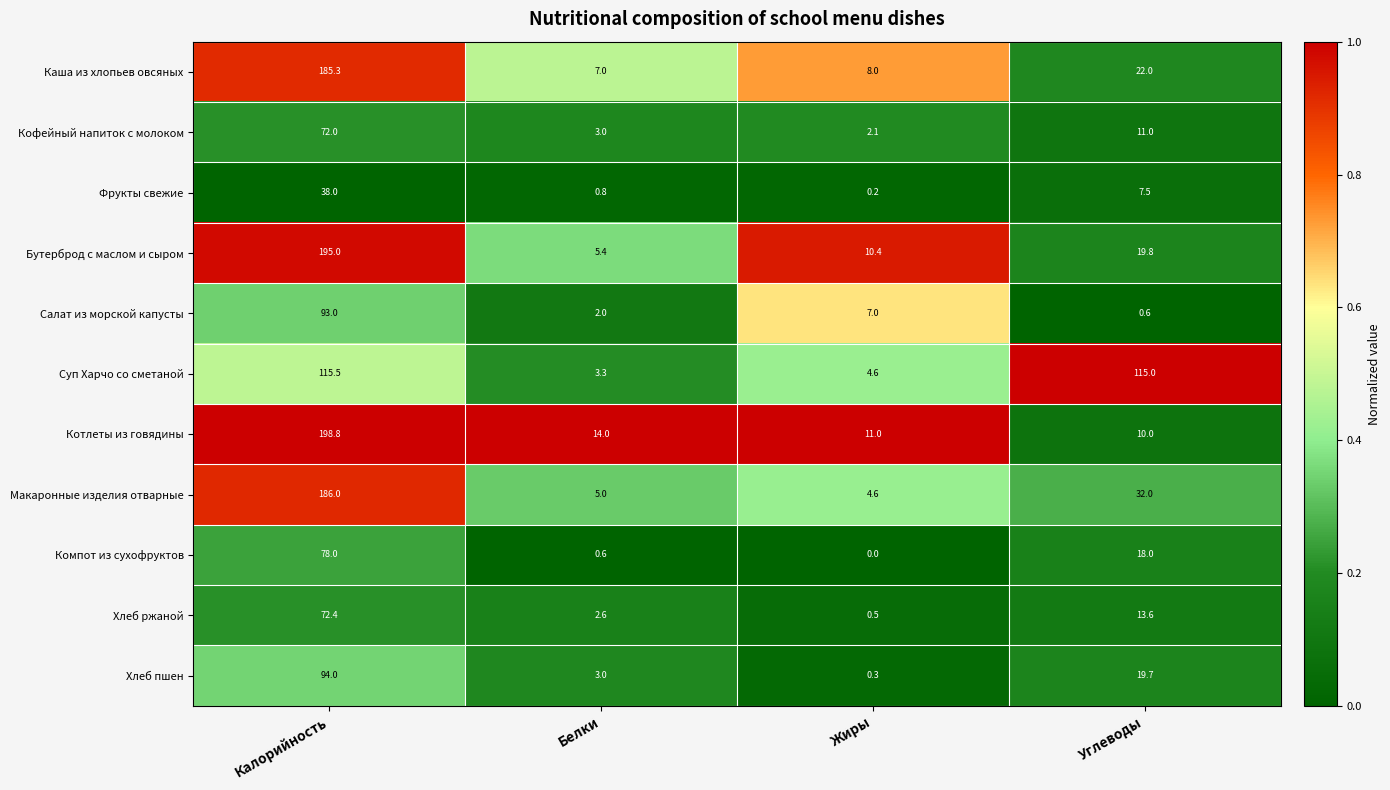

The value of Бутерброд с маслом и сыром at Жиры is 10.4. True or false?

True